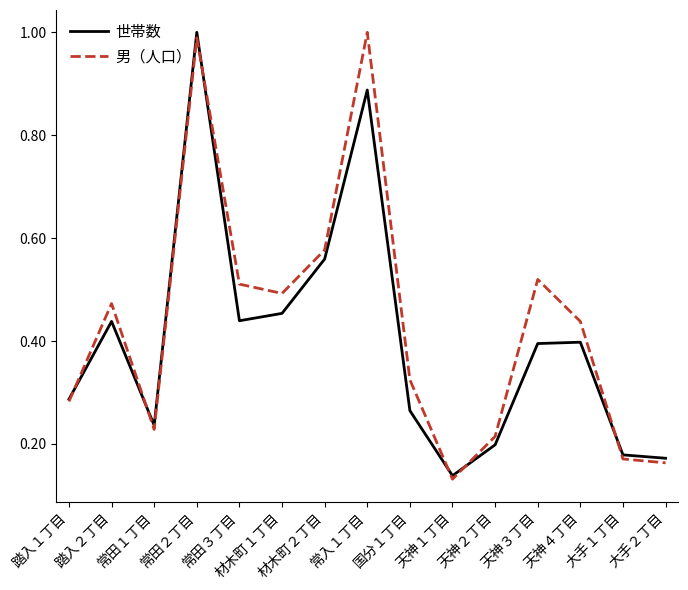

True or false: 男（人口） has more than 0 points higher than both neighbors.

True